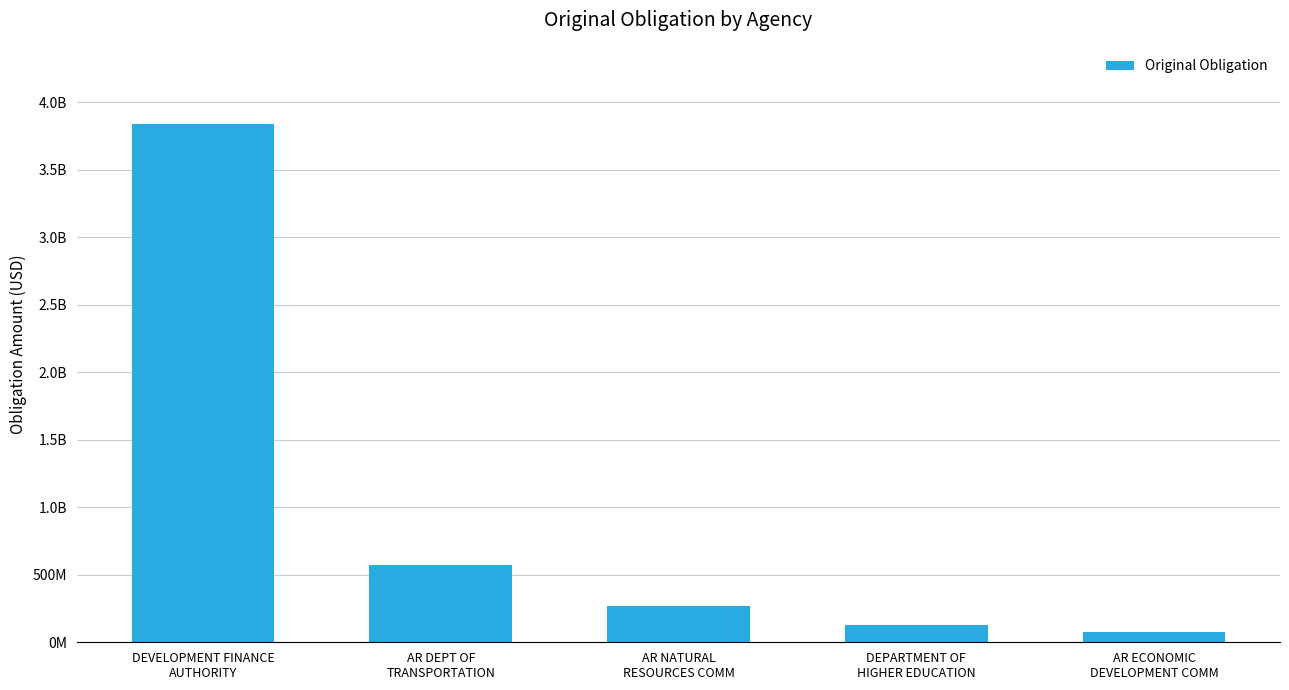

Are the bars horizontal?

No